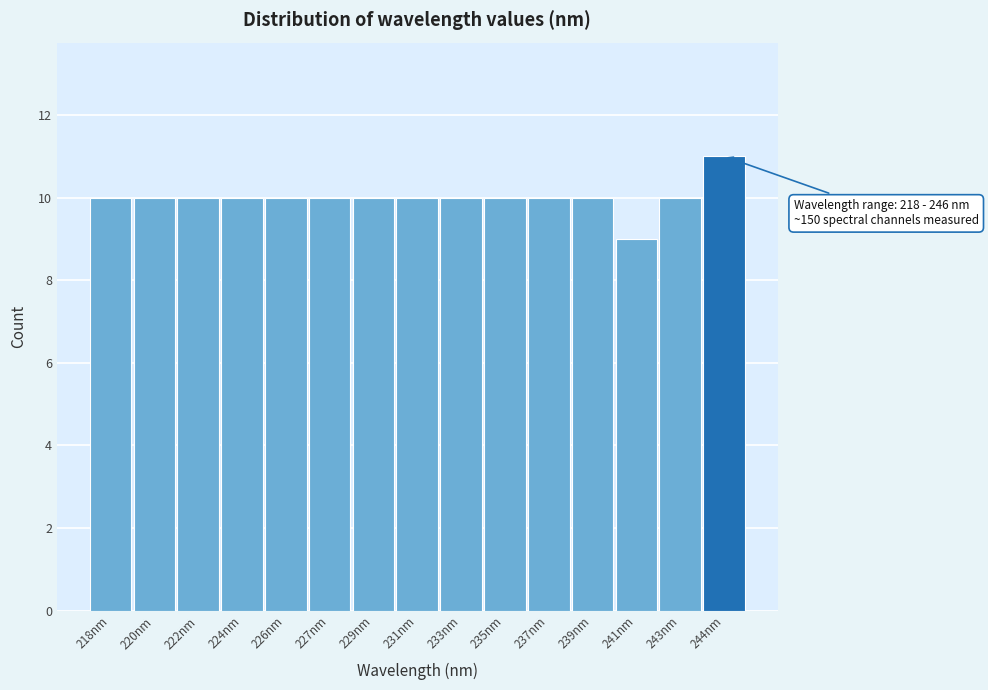

Reading left to right, what are all the values shown in this chart?

10	10	10	10	10	10	10	10	10	10	10	10	9	10	11